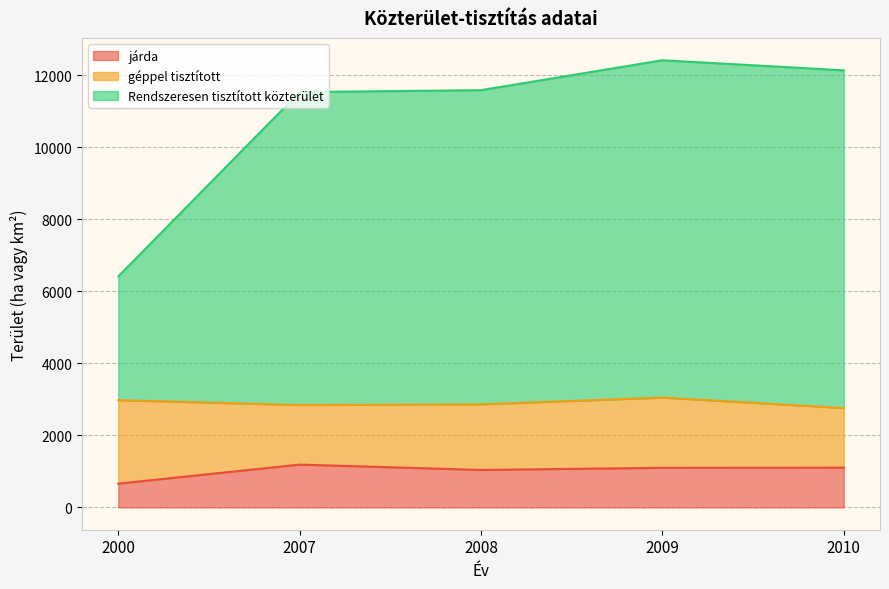

The járda series shows 1039 at 2008. True or false?

True